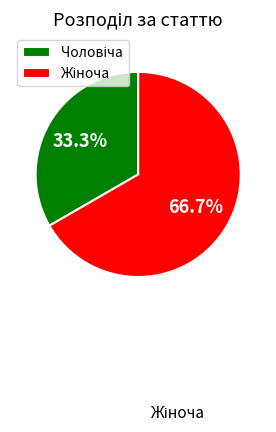

Is there a majority slice in this chart?

Yes